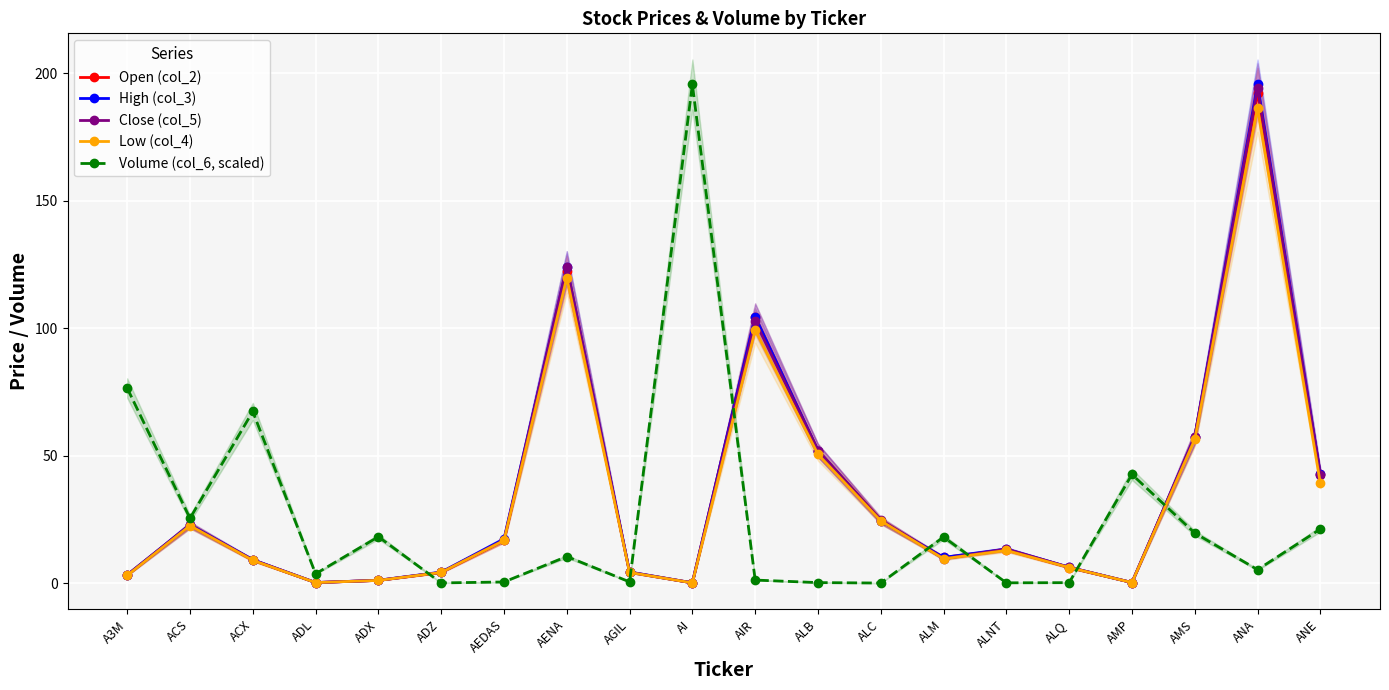

At which label does Volume (col_6, scaled) reach its minimum?

ALC